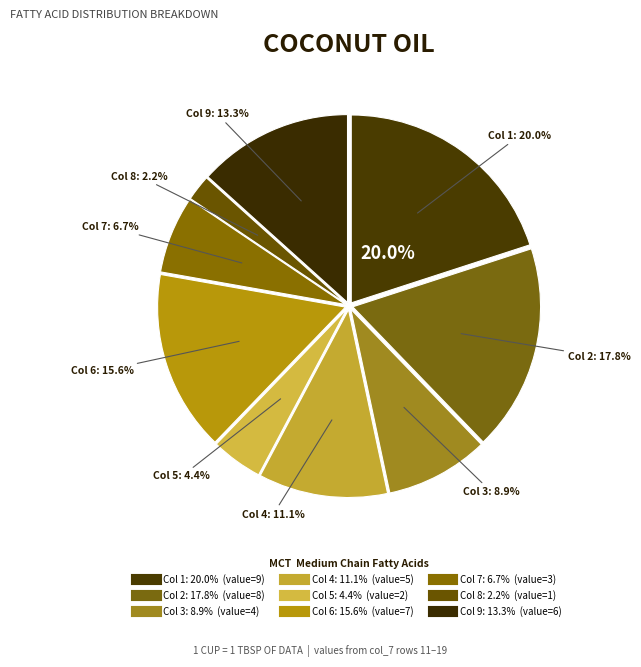

Count the number of slices in the pie.

9